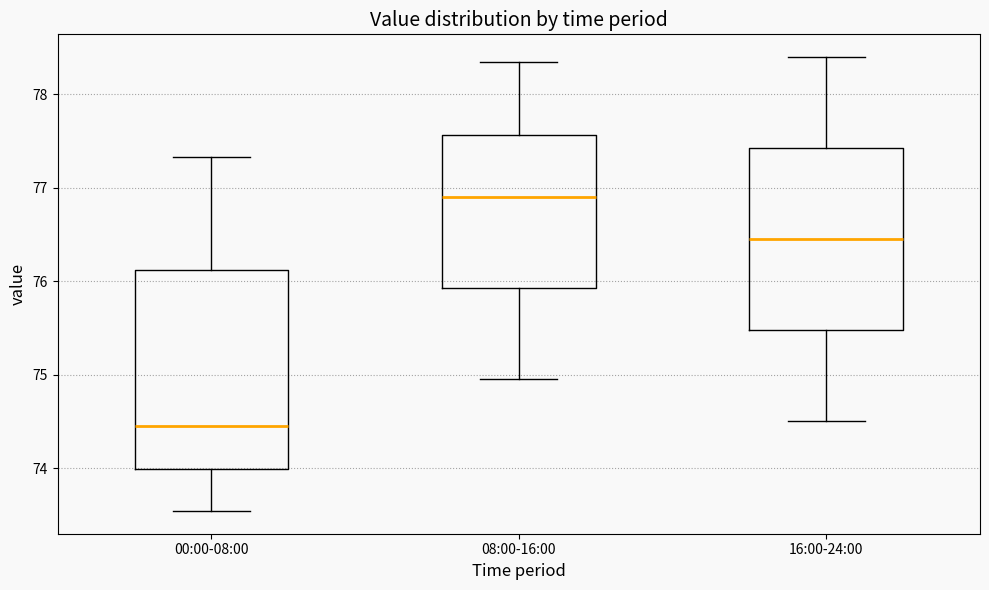

Reading left to right, read every box against the y-axis: the position of its median line, the range the box covers, and the ends of its whiskers. The values are not printed on the chart, so give them approximately, as read against the axis.

00:00-08:00: median 74.5, box 74.0 to 76.1, whiskers 73.5 to 77.3
08:00-16:00: median 76.9, box 75.9 to 77.6, whiskers 75.0 to 78.4
16:00-24:00: median 76.5, box 75.5 to 77.4, whiskers 74.5 to 78.4